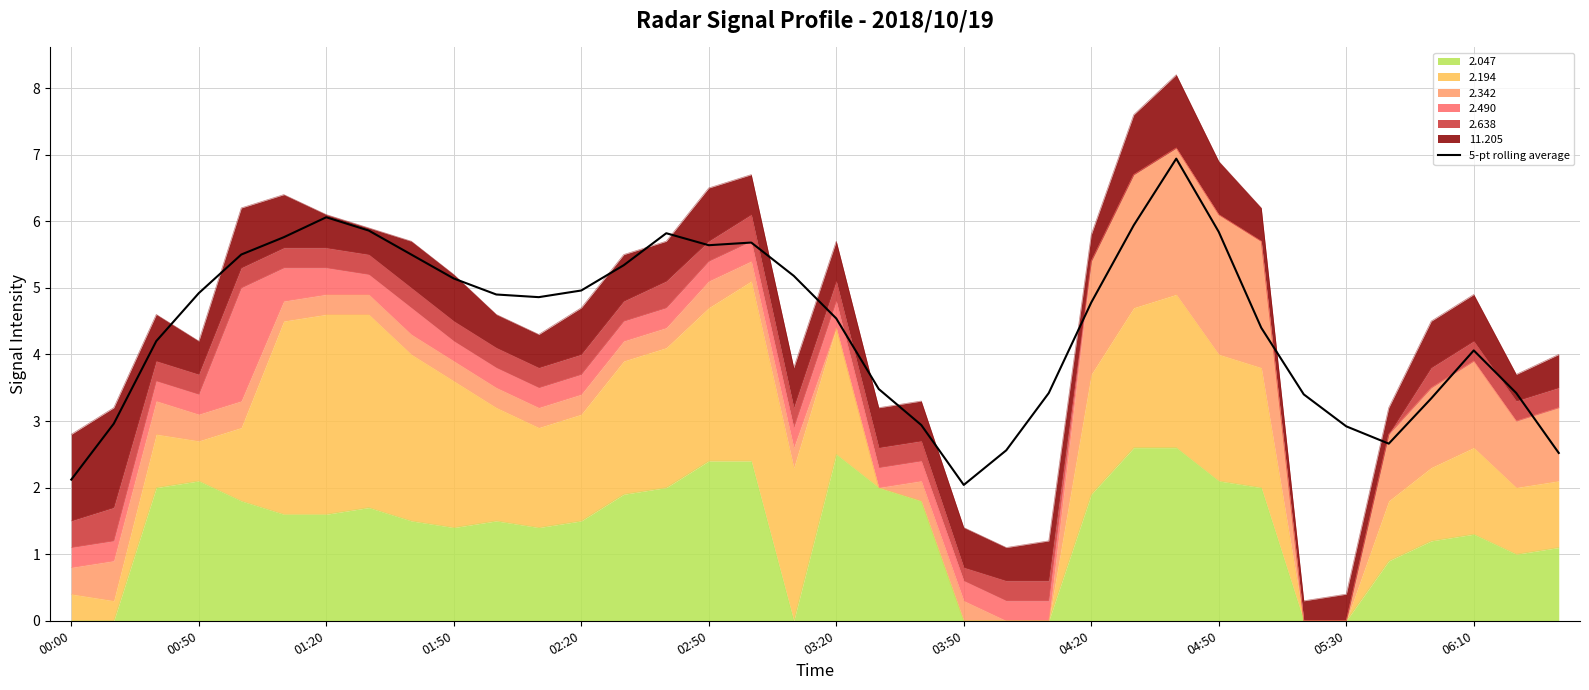

The chart shows a value of 8.6 at 04:20. True or false?

False